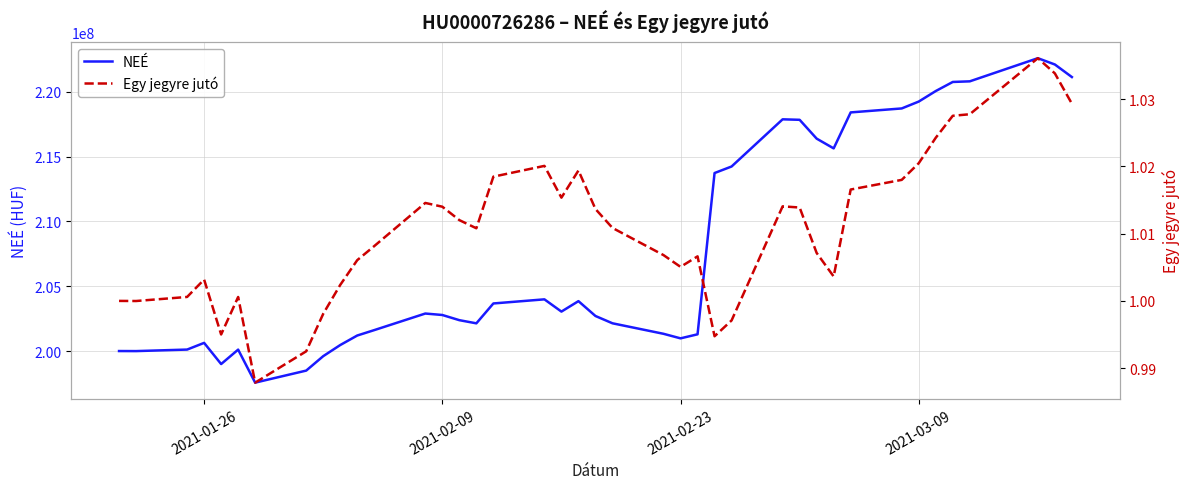

What is the minimum value for NEÉ?

197562416